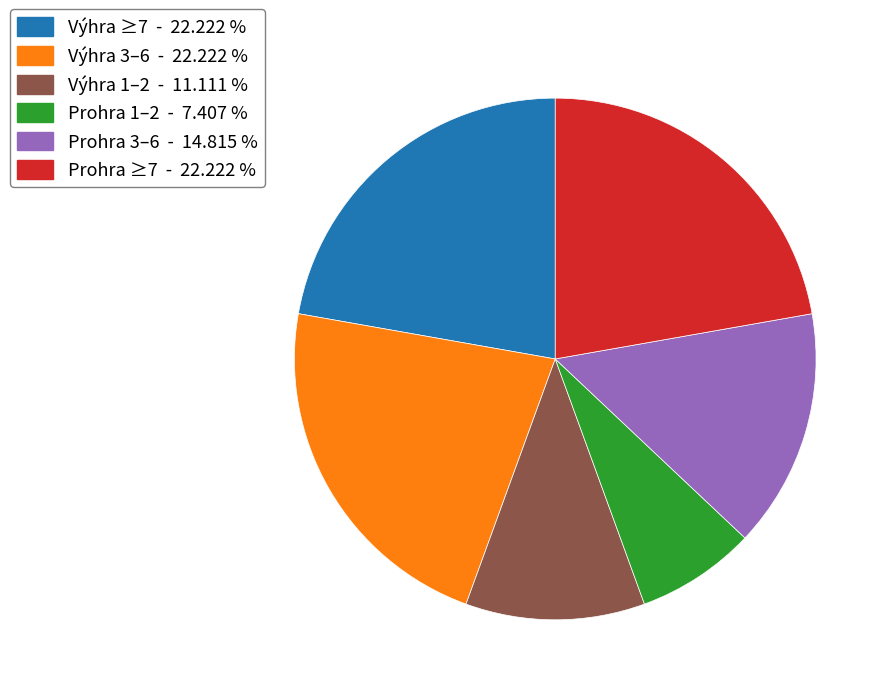

Is there any slice that represents more than half of the pie?

No